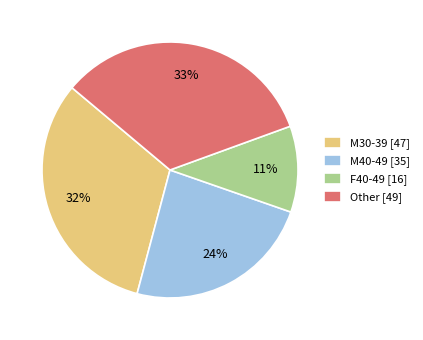

Which slice is the largest?

Other [49]